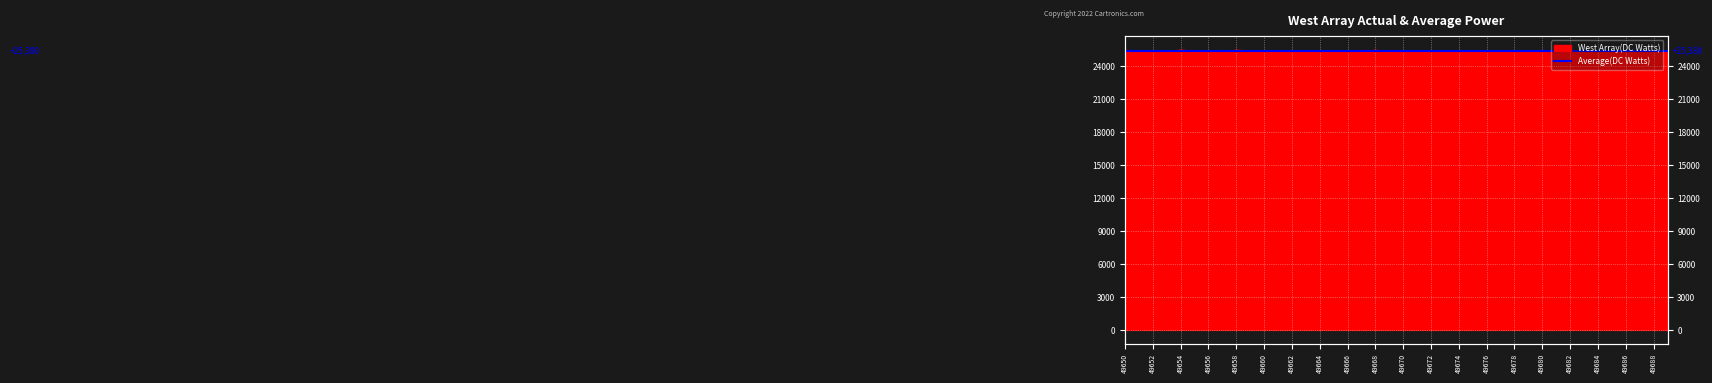

How many points are higher than both their immediate neighbors (excluding endpoints)?

13